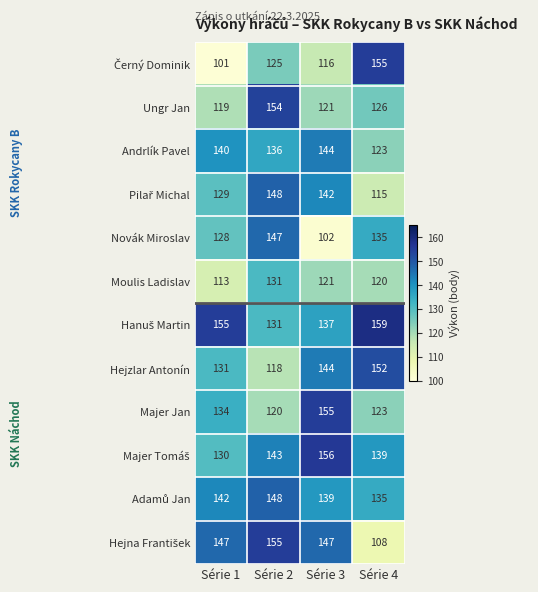

What is the sum of the Ungr Jan values at Série 1 and Série 3?

240